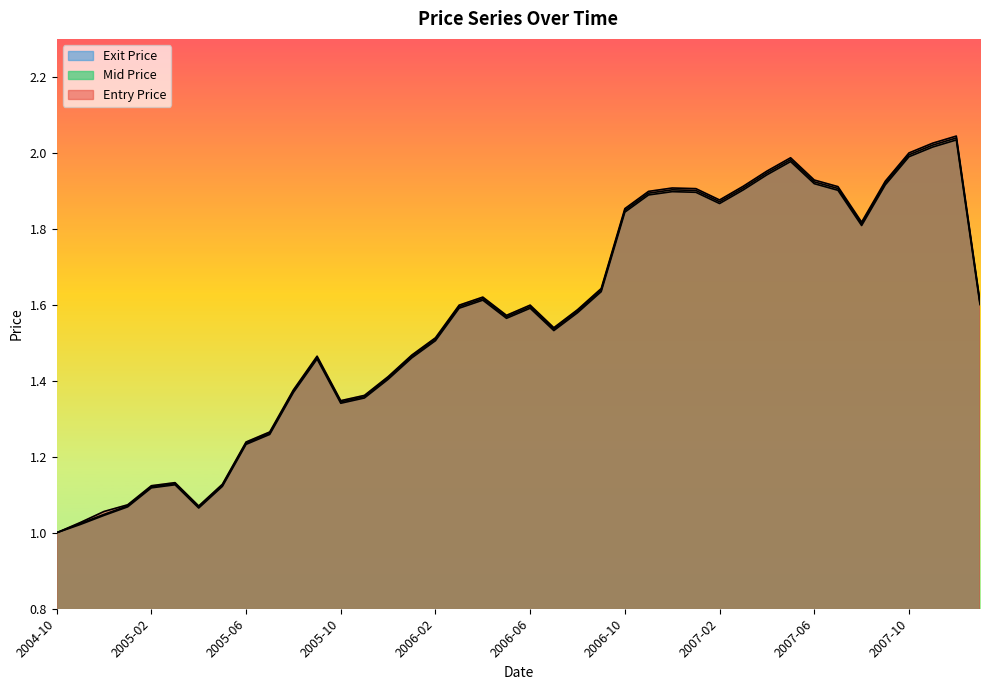

True or false: Exit Price has more than 2 points higher than both neighbors.

True